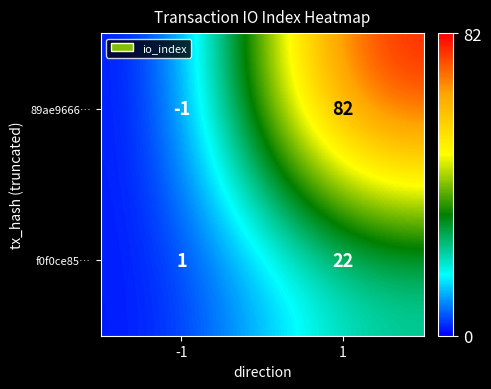

What is the maximum value shown in the chart?

82